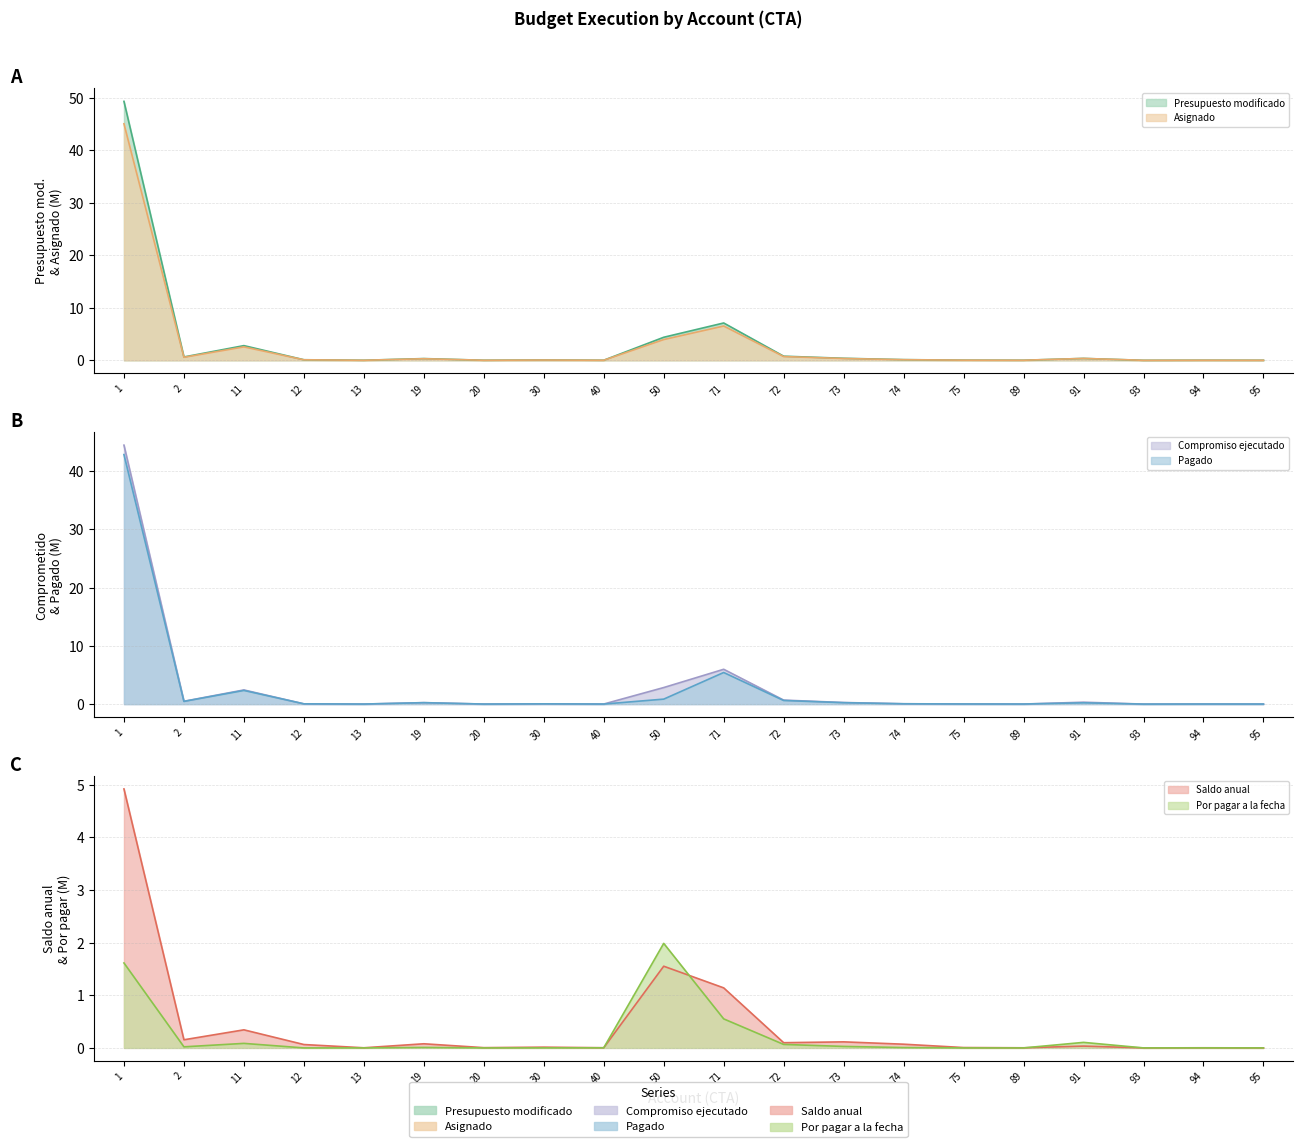

What value does the Pagado series have at 74?

0.1